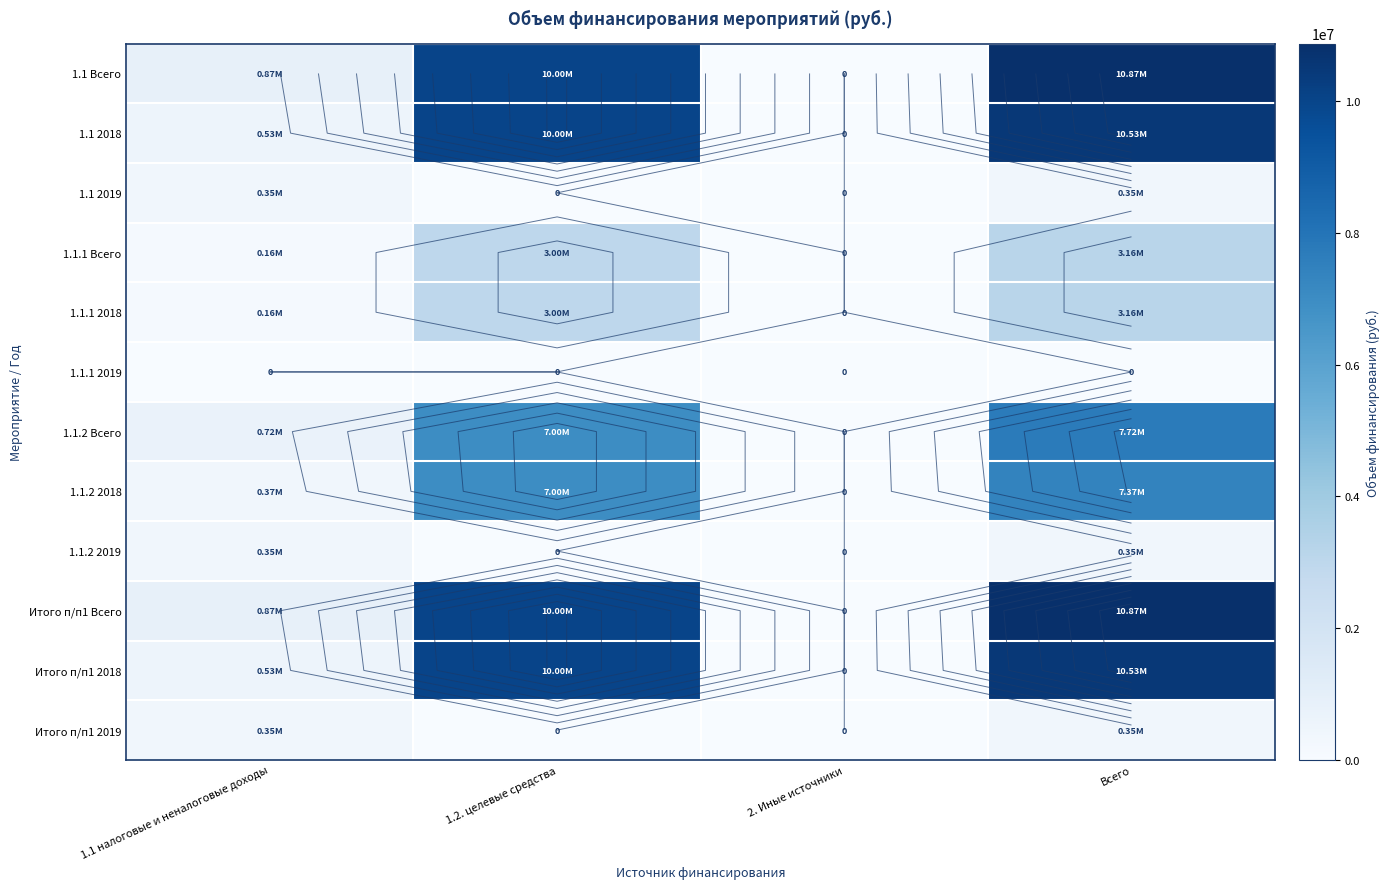

Which series changed the most between 1.2. целевые средства and 2. Иные источники?

1.1 Всего